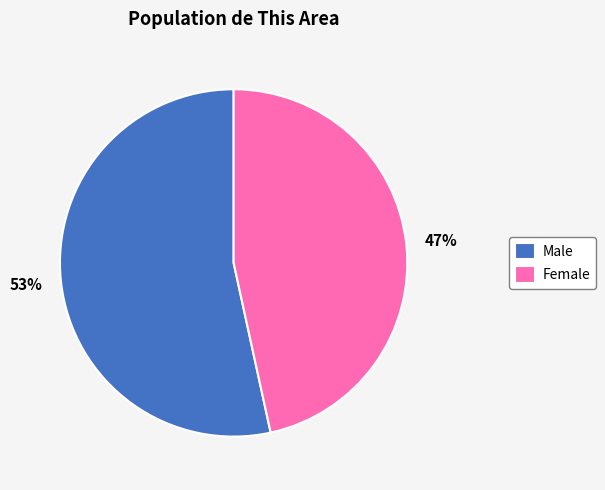

How many slices are in this pie chart?

2